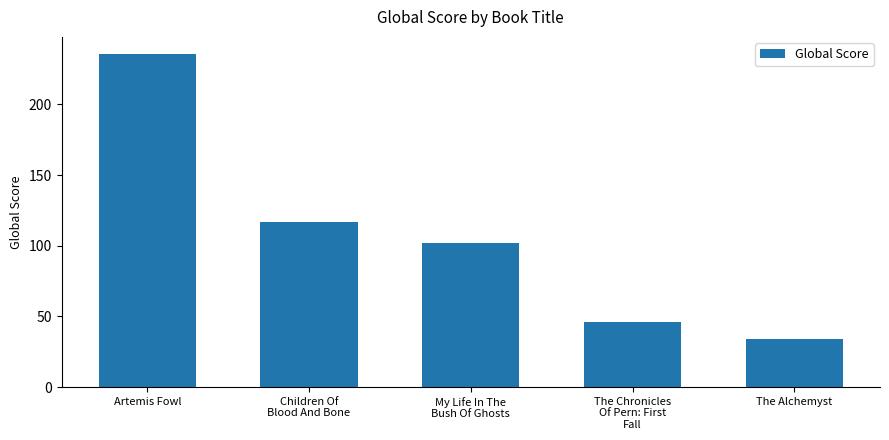

Which category has the lowest value across all series?

The Alchemyst